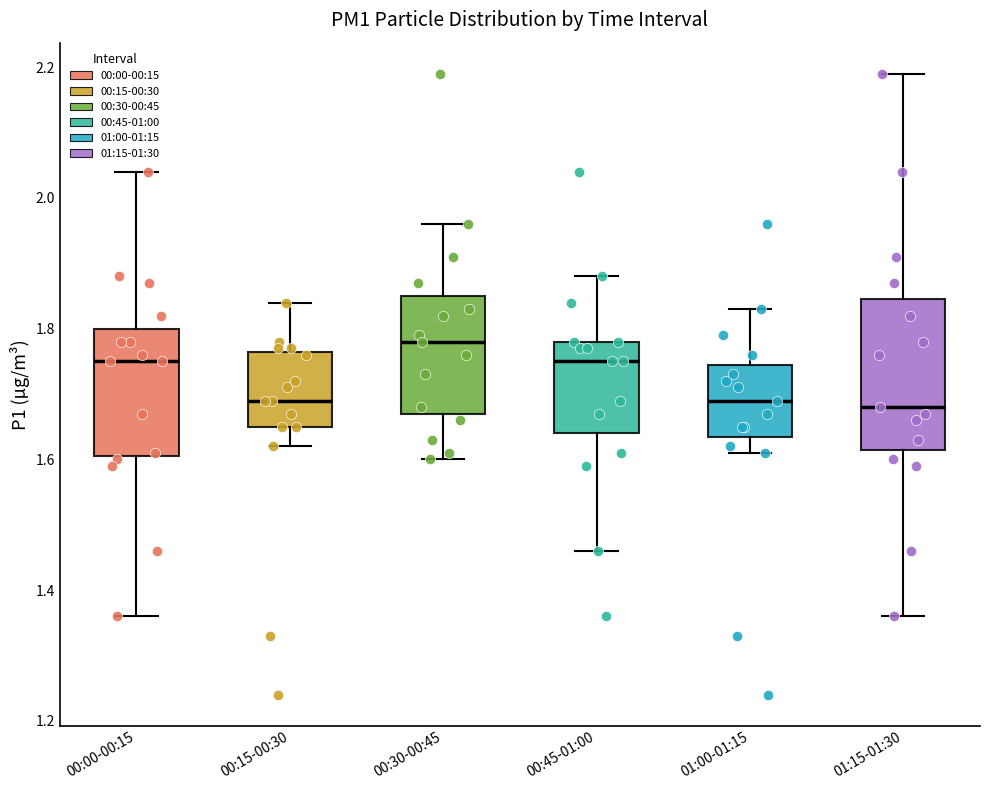

Which box's median line is the highest?

00:30-00:45